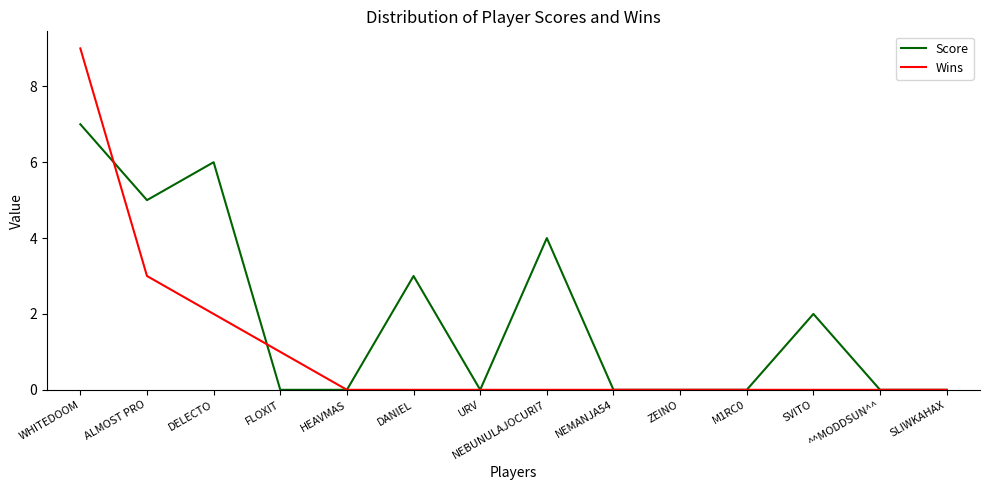

What is the difference between the second highest and minimum values in the Wins series?

3